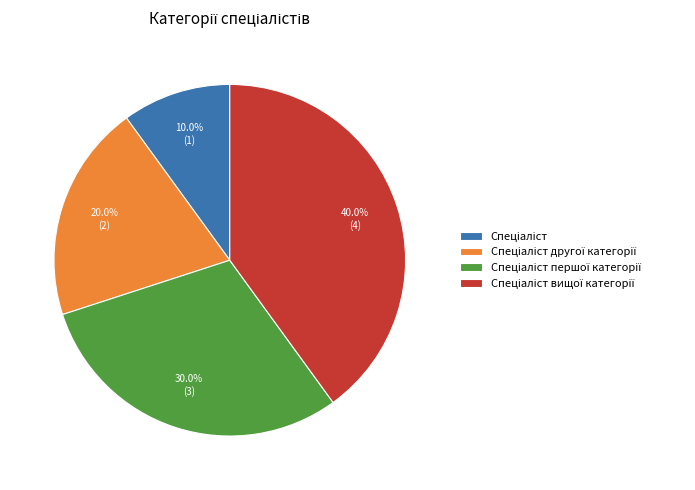

To the nearest percent, what is the average slice percentage?

25%